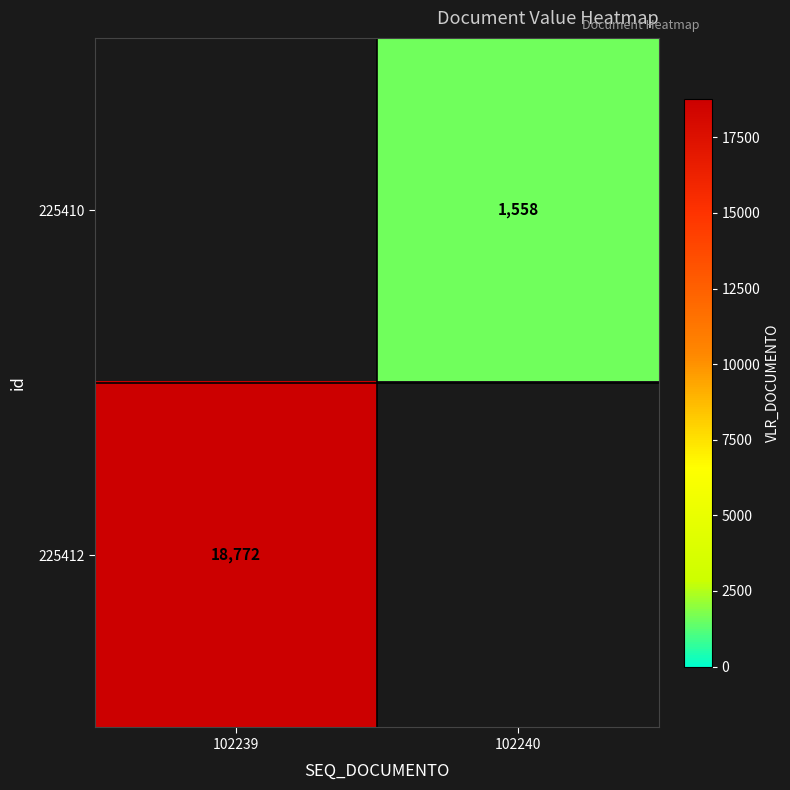

Is the value of 225410 at 102240 greater than the value of 225412 at 102239?

No